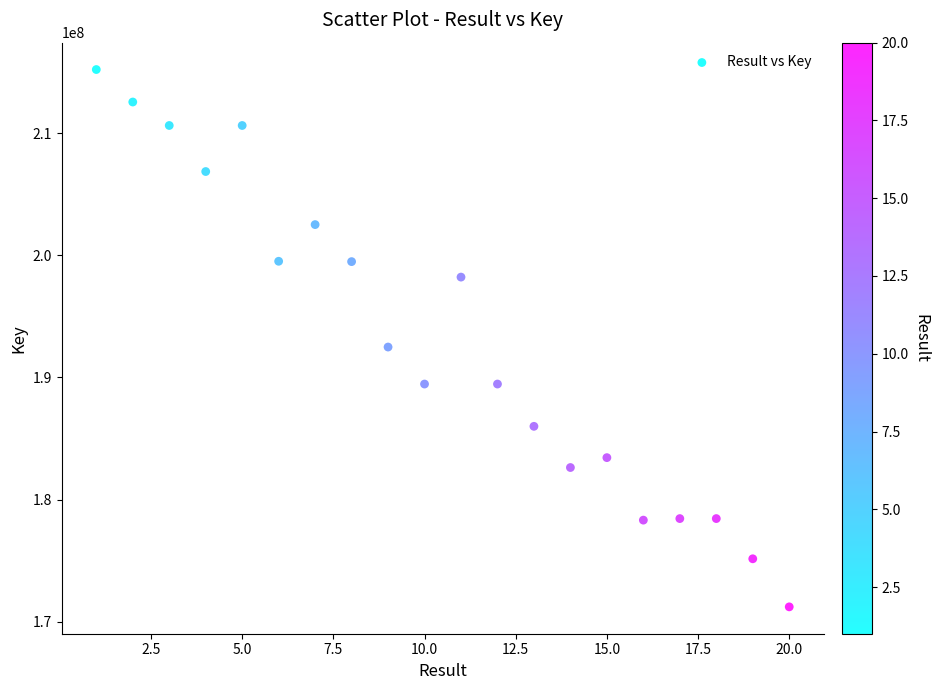

What Y value in the scatter plot is closest to 193221044?

192496059